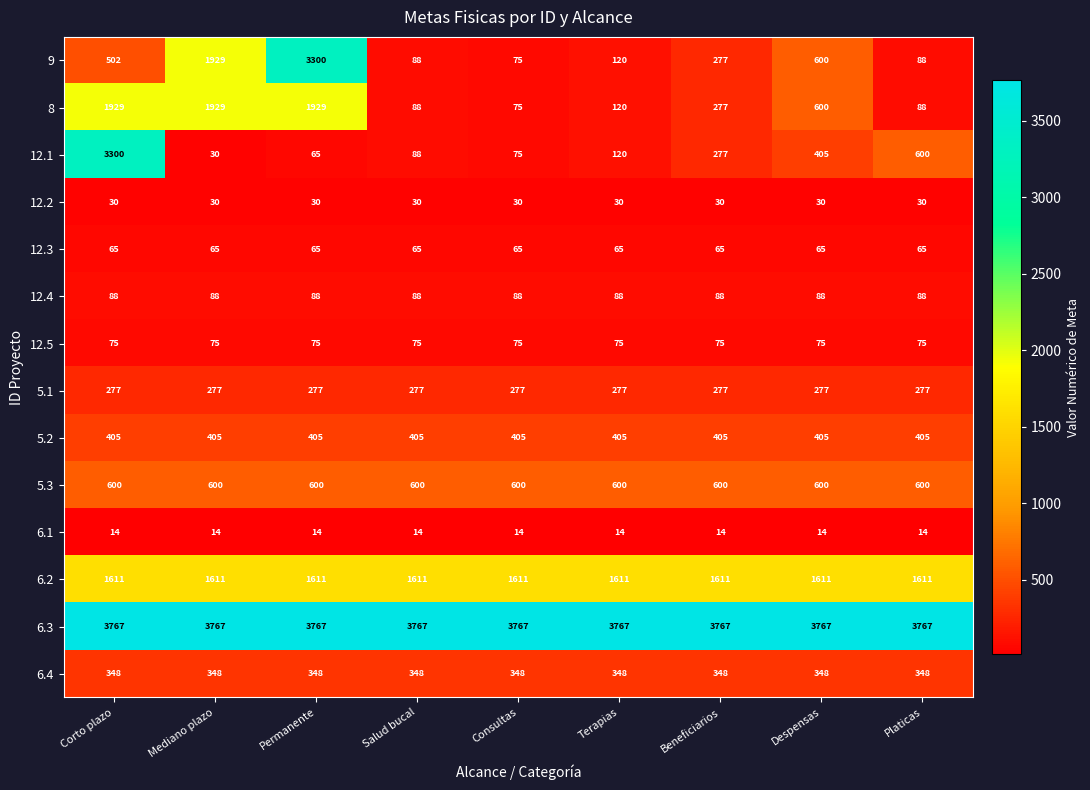

True or false: 12.4 has a value of 88 at Platicas.

True